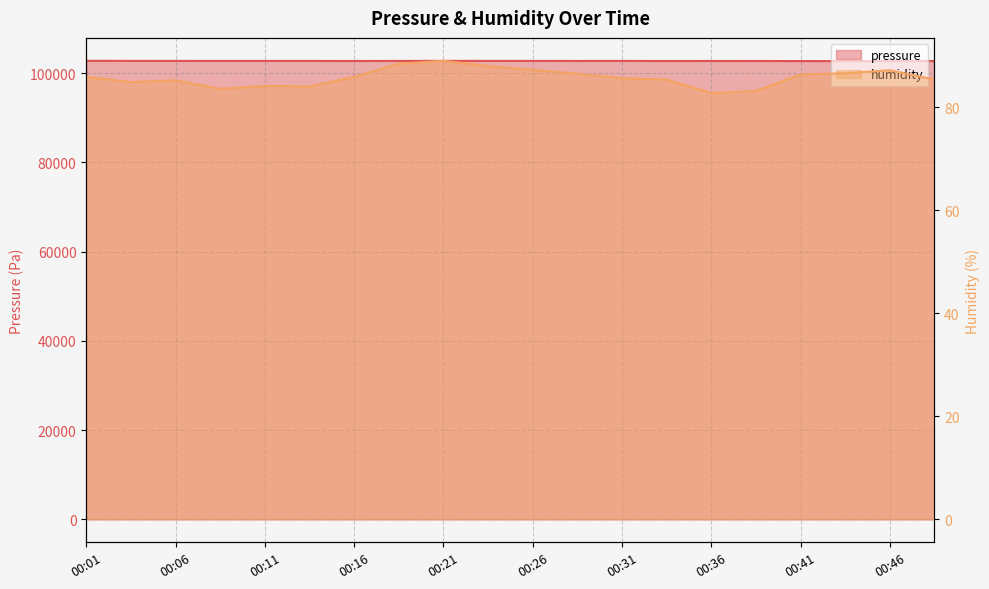

Where does the pressure series first go above 102722?

00:01